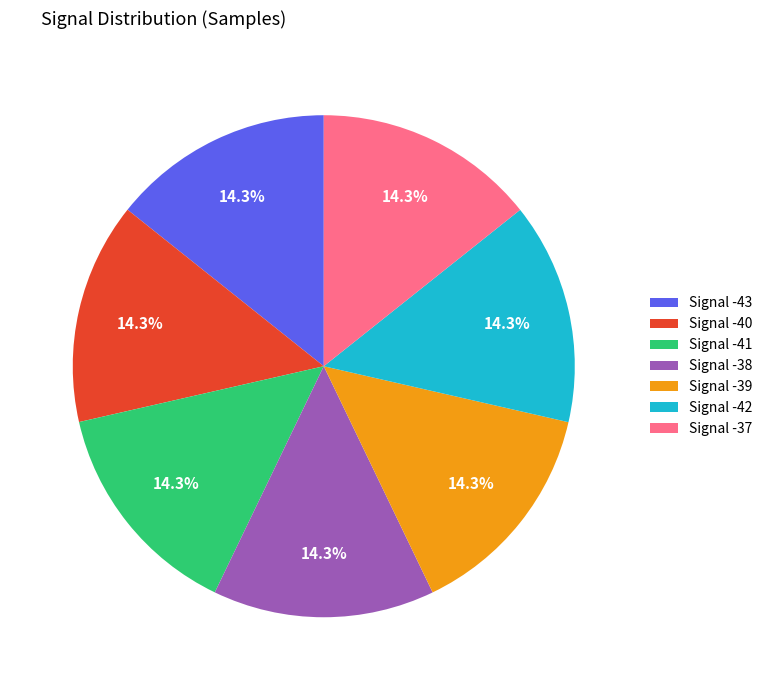

Count the number of slices in the pie.

7